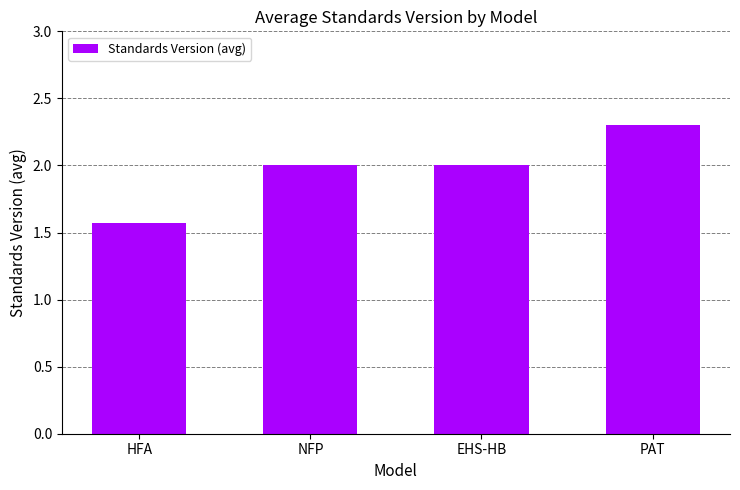

Reading left to right, what are all the values shown in this chart?

1.6	2.0	2.0	2.3